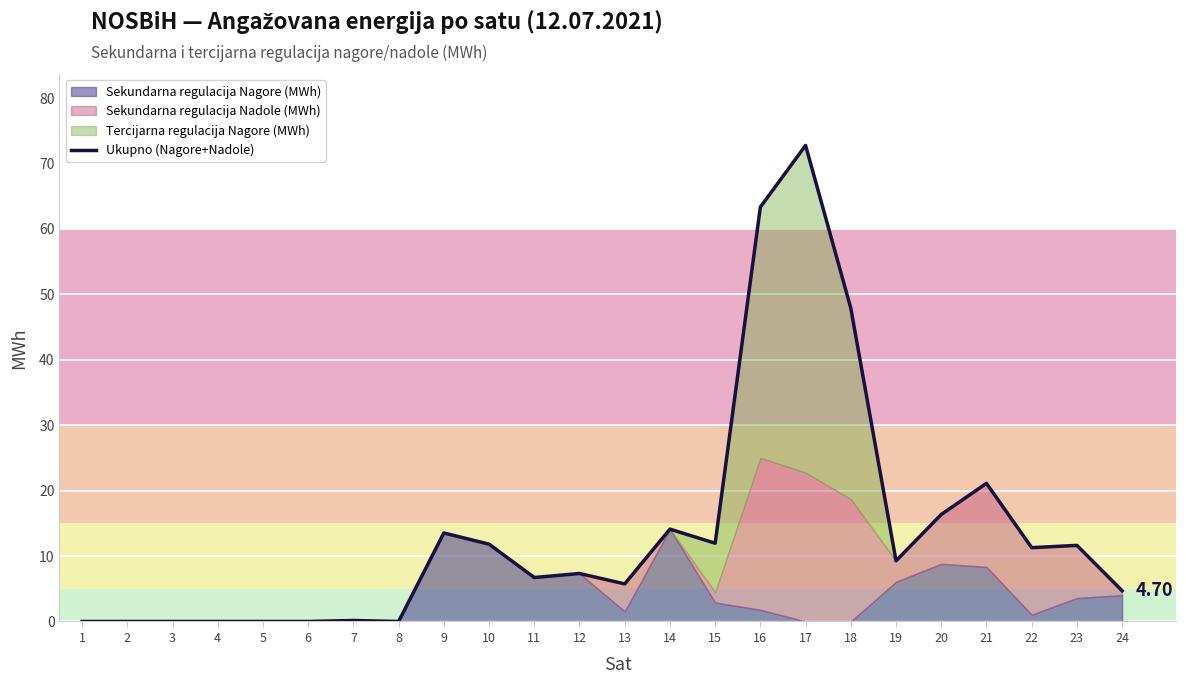

Reading left to right, what are all the values shown in this chart?

1=0.0	2=0.0	3=0.0	4=0.0	5=0.0	6=0.0	7=0.1	8=0.0	9=13.5	10=11.8	11=6.7	12=7.3	13=5.7	14=14.1	15=12.0	16=63.4	17=72.8	18=47.9	19=9.3	20=16.4	21=21.1	22=11.3	23=11.6	24=4.7